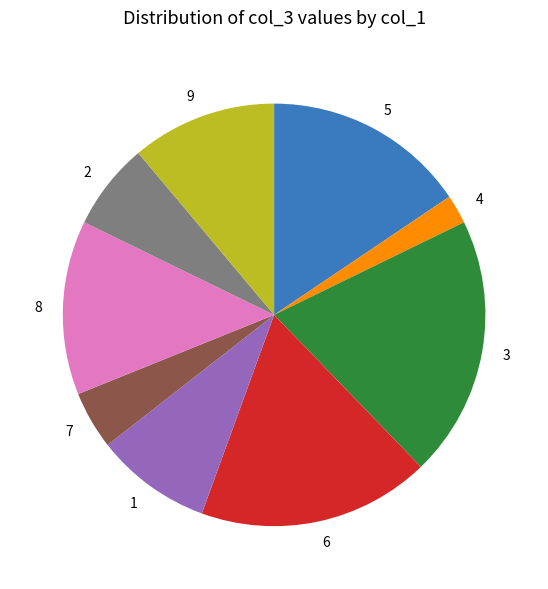

Is the sum of 4 and 3 greater than half?

No